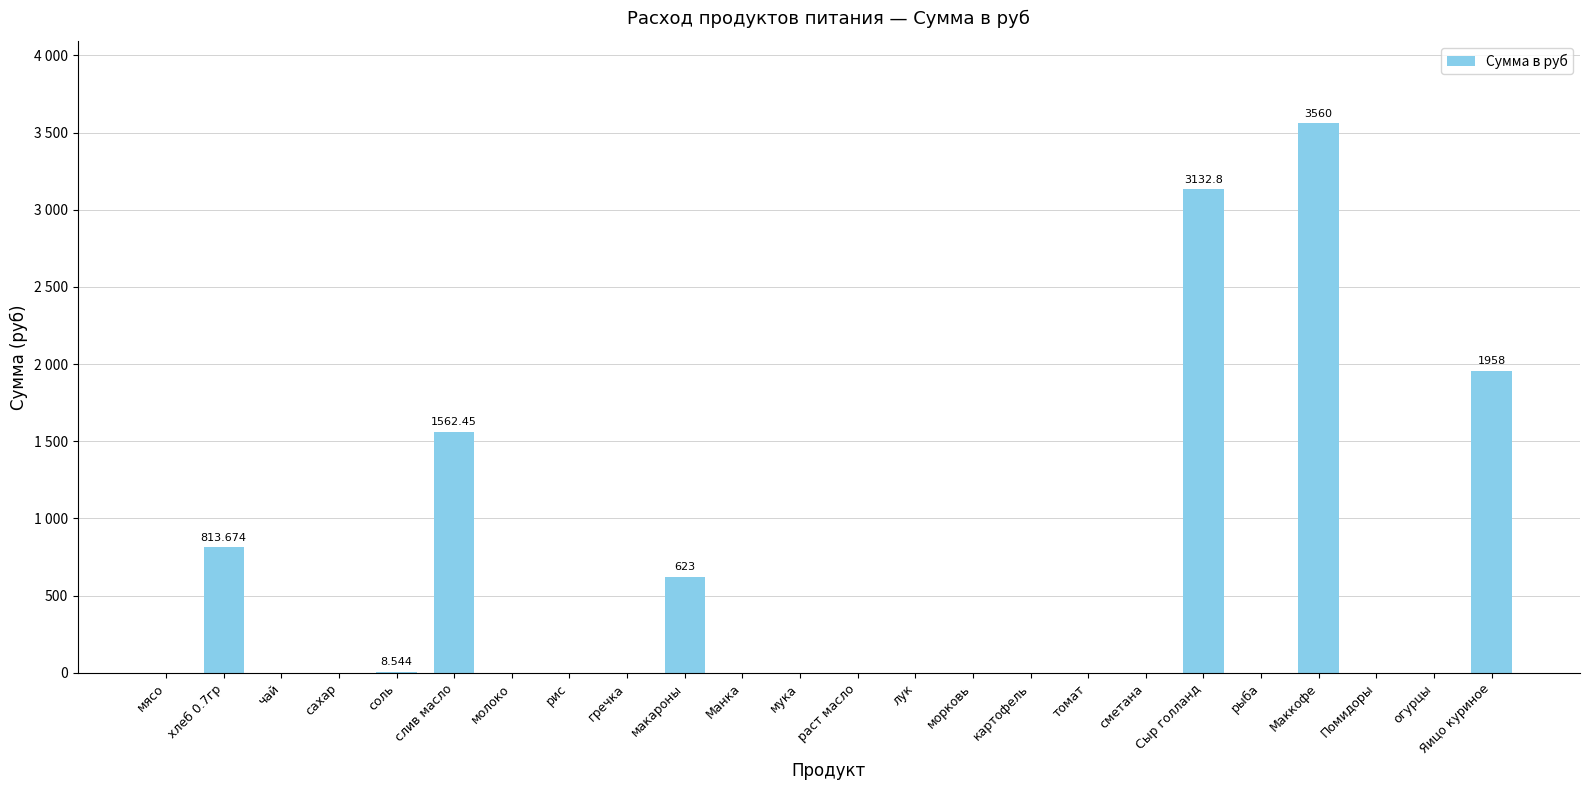

Reading right to left, what are all the values shown in this chart?

Яицо куриное=1958.0	огурцы=0.0	Помидоры=0.0	Маккофе=3560.0	рыба=0.0	Сыр голланд=3132.8	сметана=0.0	томат=0.0	картофель=0.0	морковь=0.0	лук=0.0	раст масло=0.0	мука=0.0	Манка=0.0	макароны=623.0	гречка=0.0	рис=0.0	молоко=0.0	слив масло=1562.4	соль=8.5	сахар=0.0	чай=0.0	хлеб 0.7гр=813.7	мясо=0.0